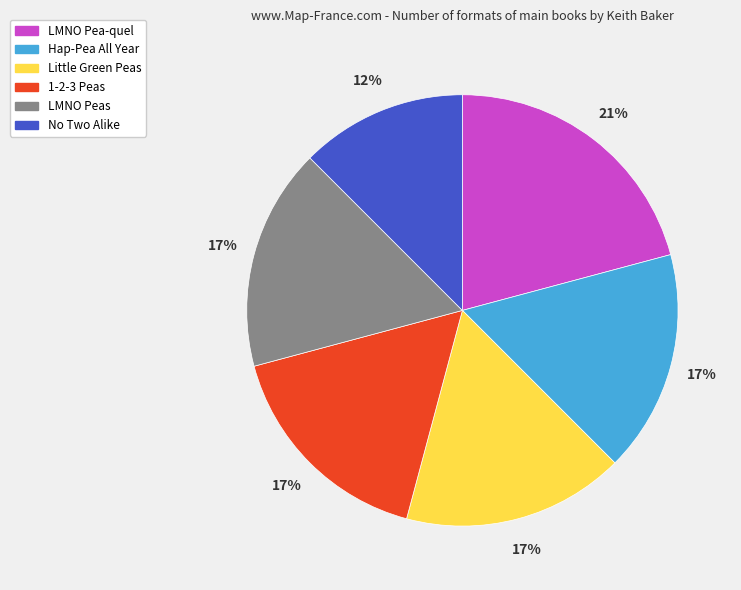

Which has a higher value, LMNO Pea-quel or Hap-Pea All Year?

LMNO Pea-quel